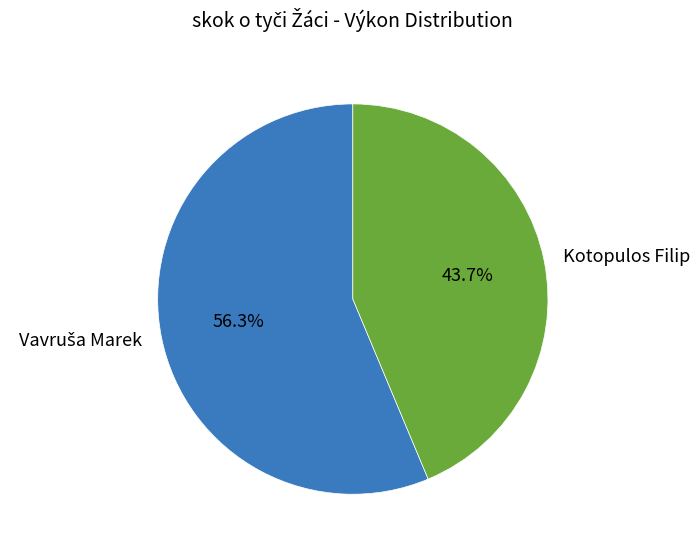

What is the smallest slice in the pie chart?

Kotopulos Filip